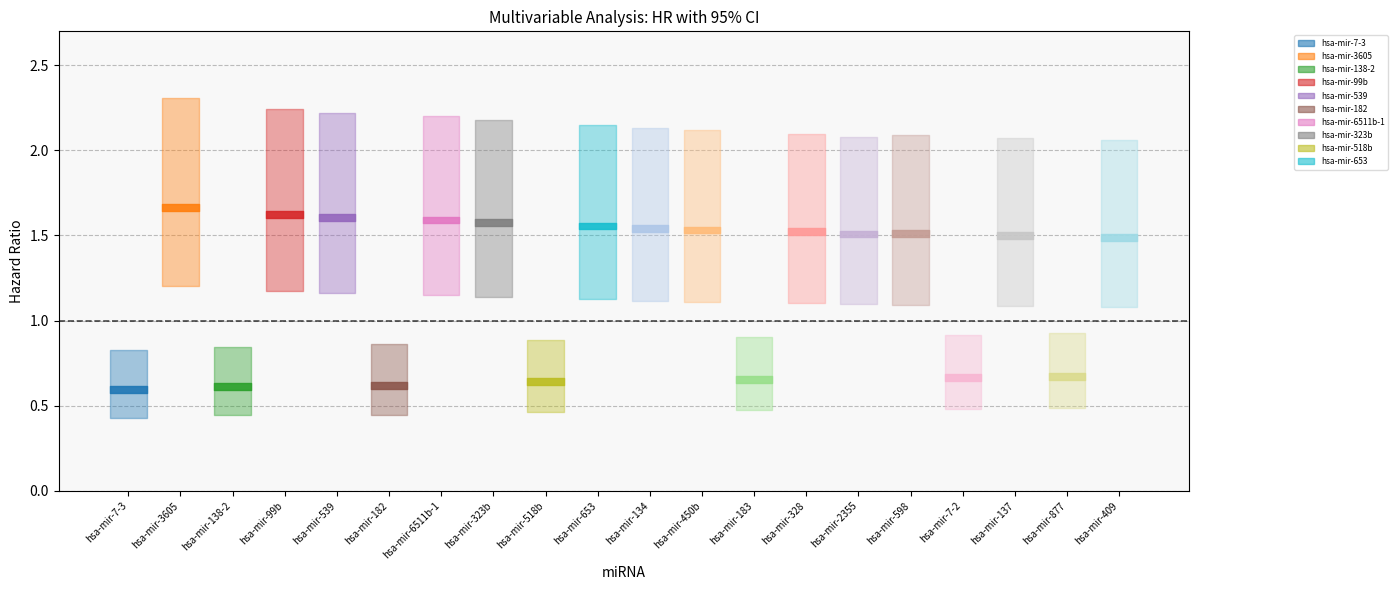

Reading left to right, what are all the values shown in this chart?

HR: 0.6	1.7	0.6	1.6	1.6	0.6	1.6	1.6	0.6	1.6	1.5	1.5	0.7	1.5	1.5	1.5	0.7	1.5	0.7	1.5
Low 95%CI: 0.4	1.2	0.4	1.2	1.2	0.4	1.2	1.1	0.5	1.1	1.1	1.1	0.5	1.1	1.1	1.1	0.5	1.1	0.5	1.1
High 95%CI: 0.8	2.3	0.8	2.2	2.2	0.9	2.2	2.2	0.9	2.2	2.1	2.1	0.9	2.1	2.1	2.1	0.9	2.1	0.9	2.1